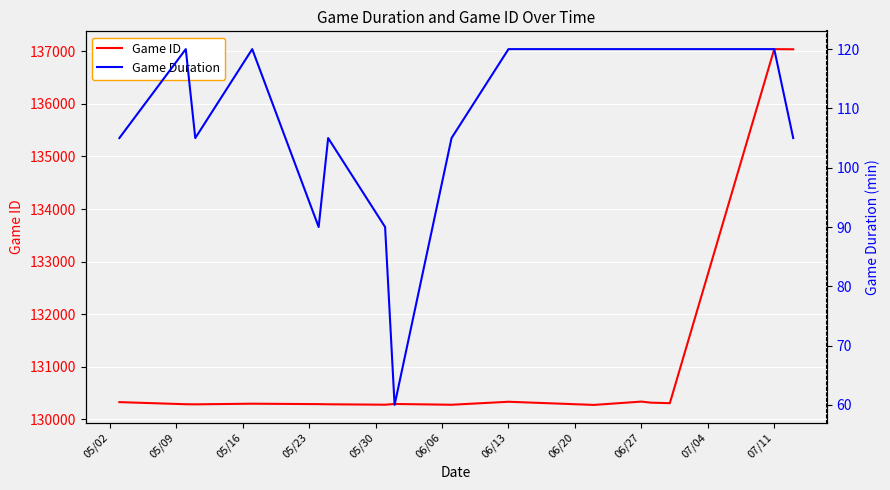

What are all the series names shown in the legend?

Game ID, Game Duration